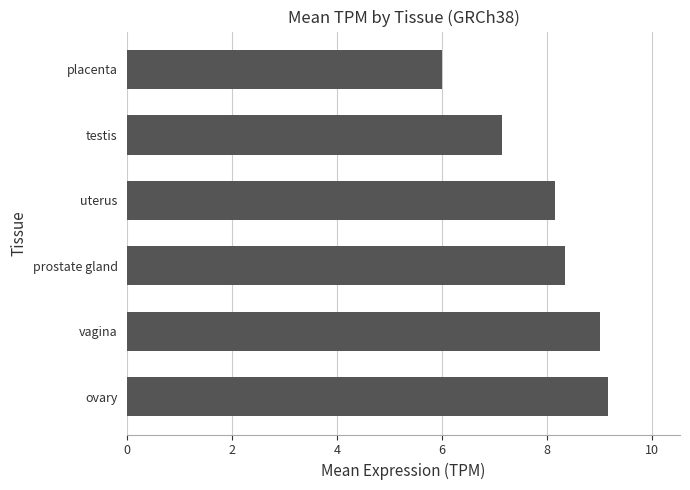

Rank the categories by value from highest to lowest.

ovary, vagina, prostate gland, uterus, testis, placenta